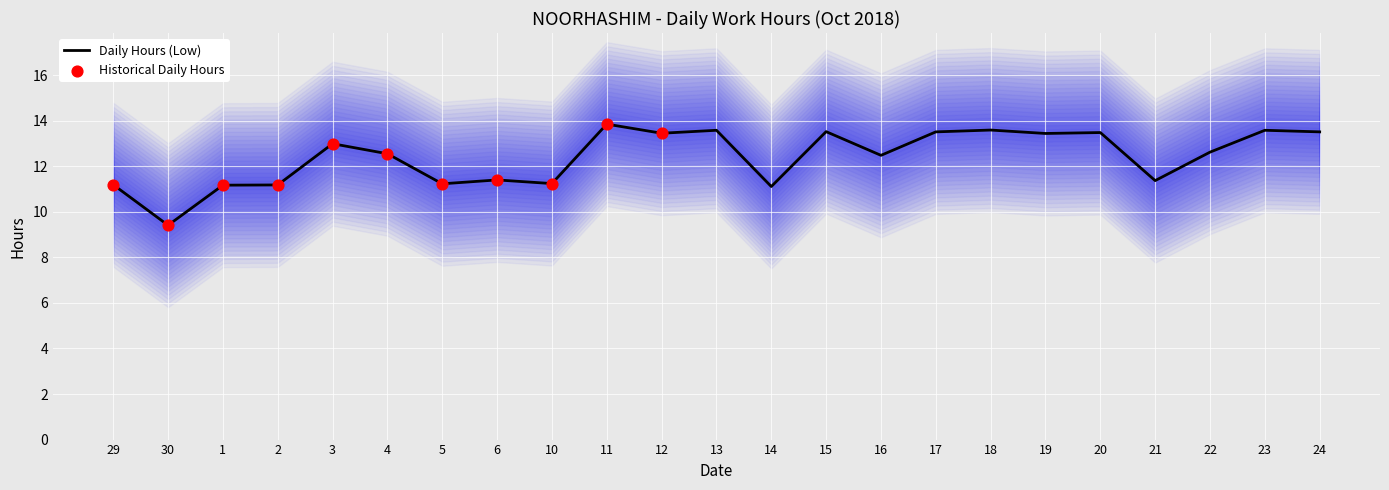

What is the ratio of the value at 23 to the value at 20?

1.0